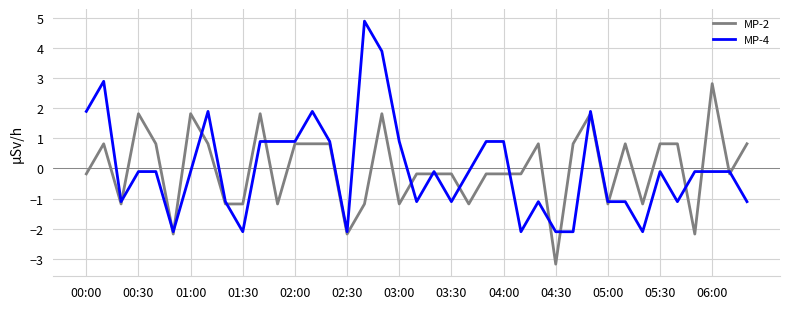

Which series has the largest range (max minus min)?

MP-4